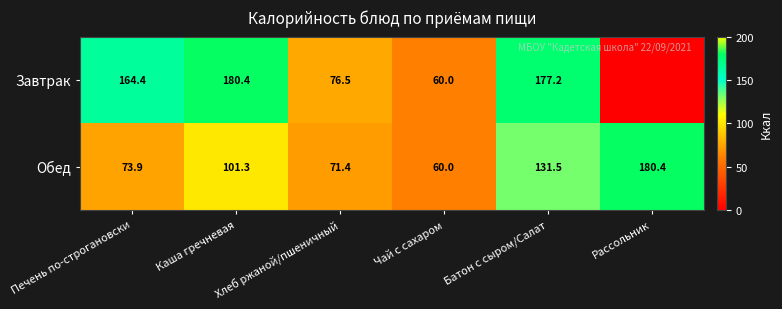

At which label is Обед closest to 120?

Батон с сыром/Салат